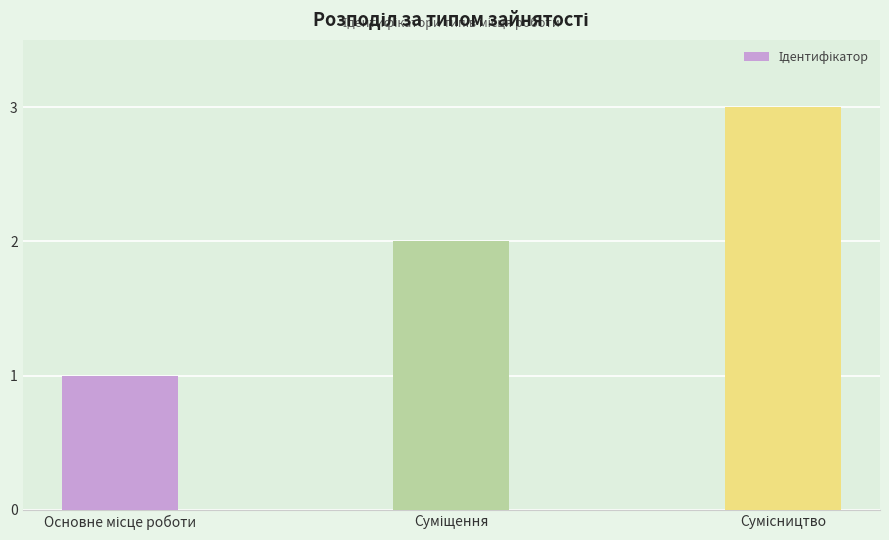

What is the sum of all values?

6